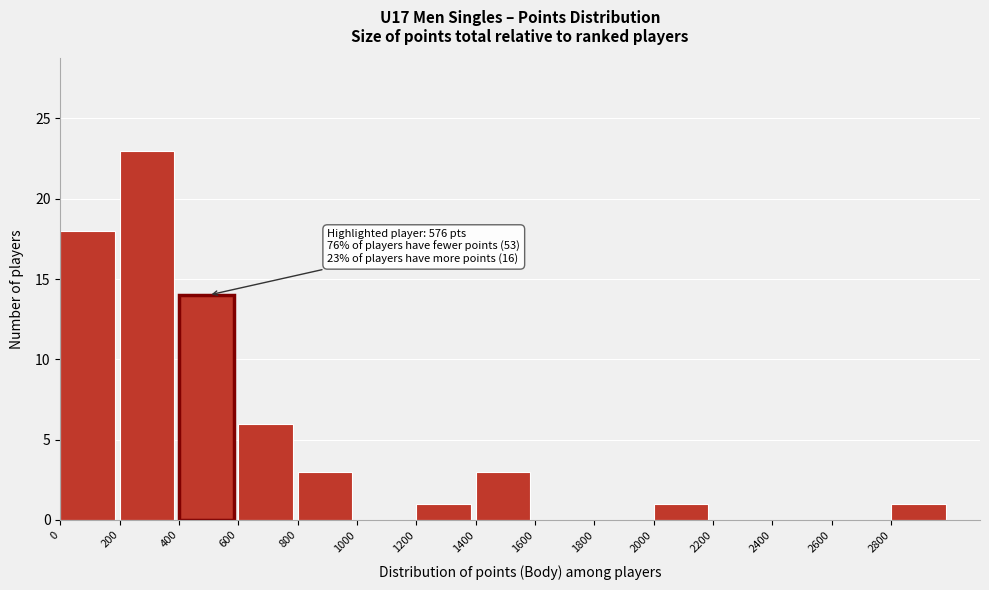

Over which range of the x-axis is the bar tallest?

200 to 400